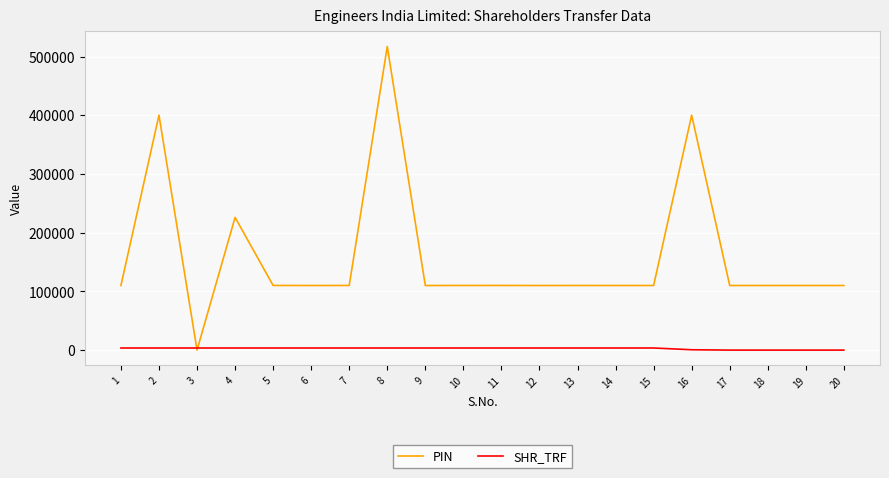

At which label does PIN first exceed 110044?

1